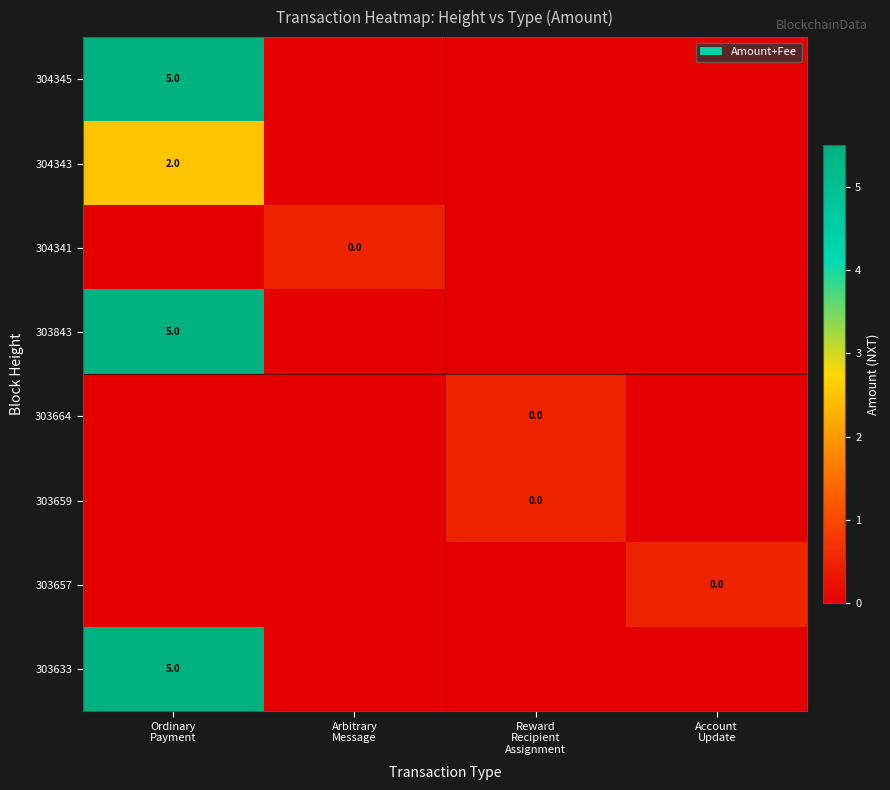

List the labels in order of 304341 value, smallest first.

Ordinary Payment, Reward Recipient Assignment, Account Update, Arbitrary Message